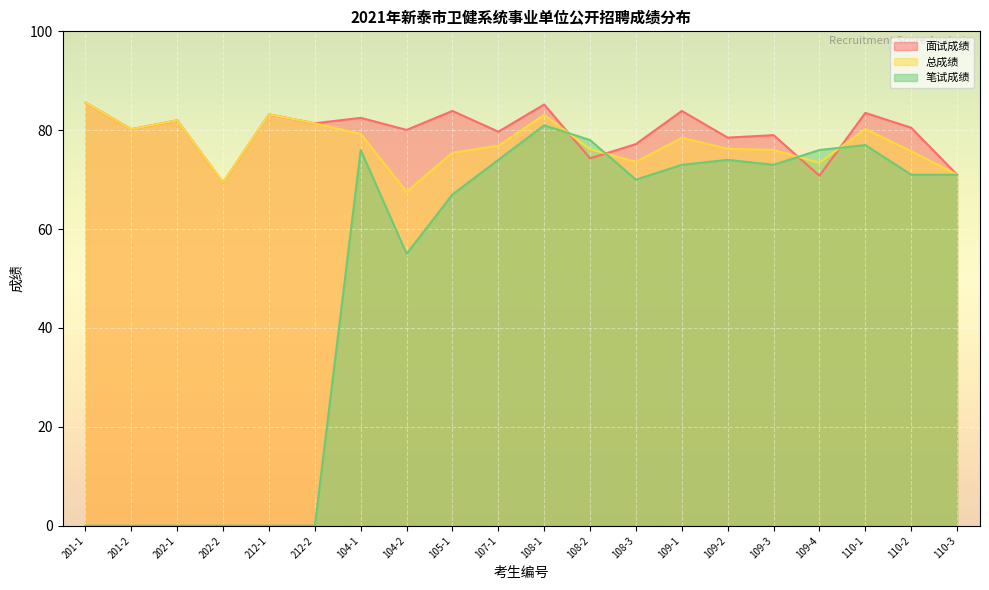

List the labels in order of 面试成绩 value, smallest first.

202-2, 109-4, 110-3, 108-2, 108-3, 109-2, 109-3, 107-1, 104-2, 201-2, 110-2, 212-2, 202-1, 104-1, 212-1, 110-1, 105-1, 109-1, 108-1, 201-1